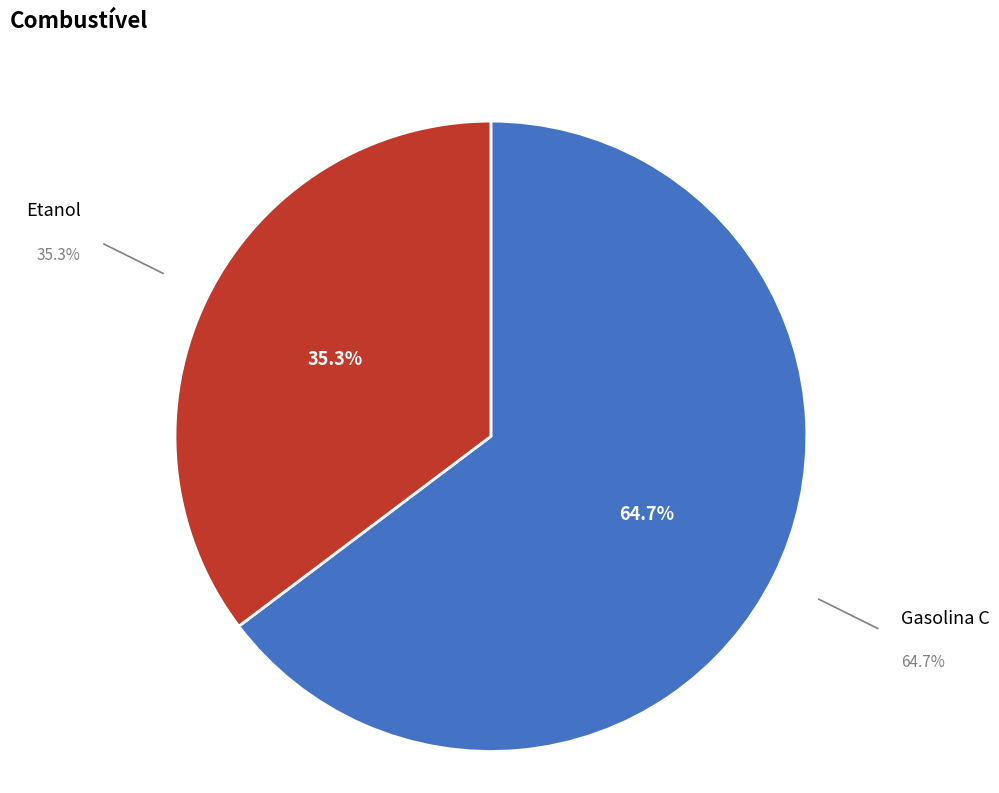

What is the majority slice?

Gasolina C